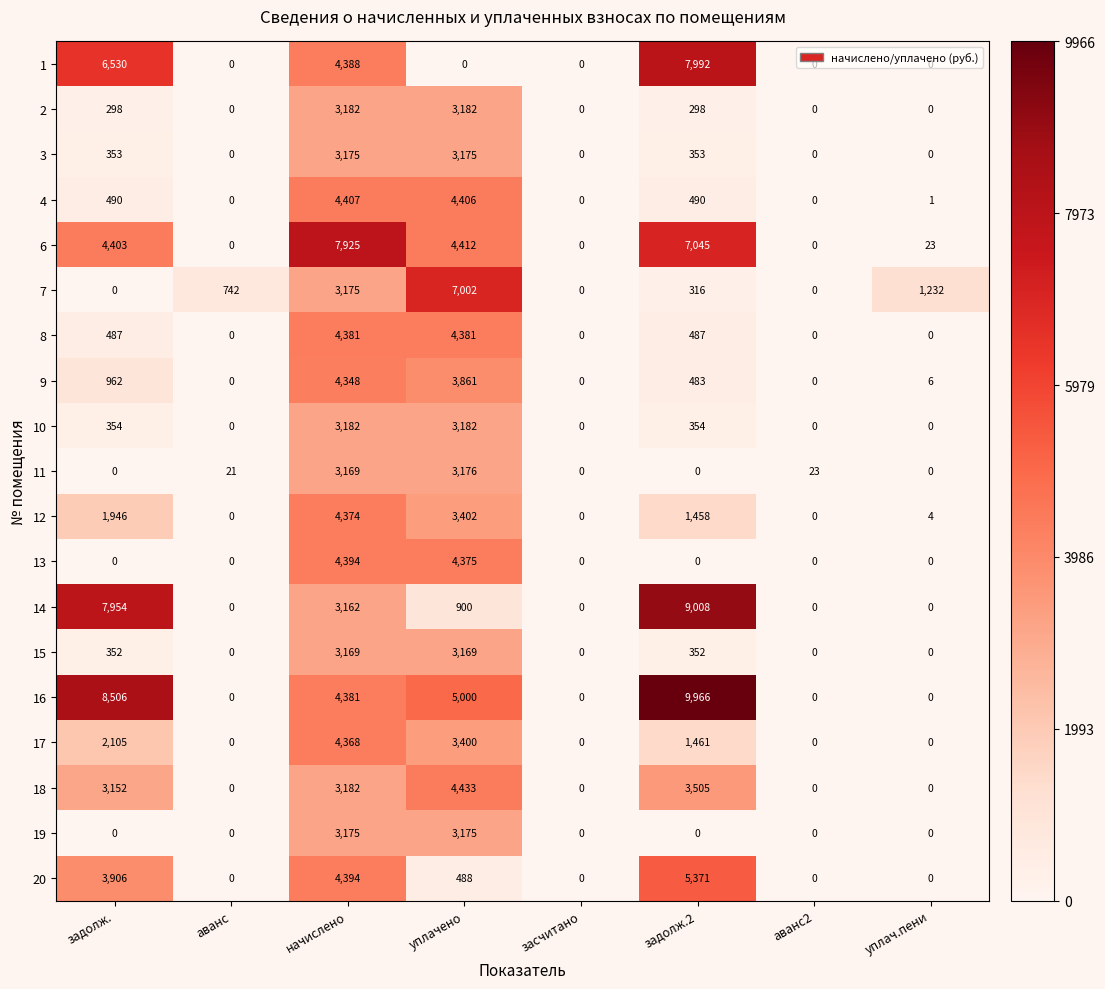

Which category has the highest value in the 12 series?

начислено